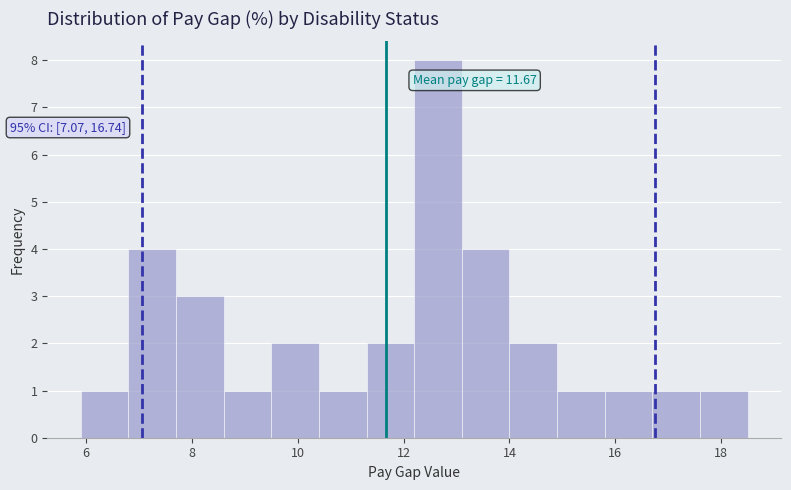

Over which range of the x-axis is the bar tallest?

12.2 to 13.1